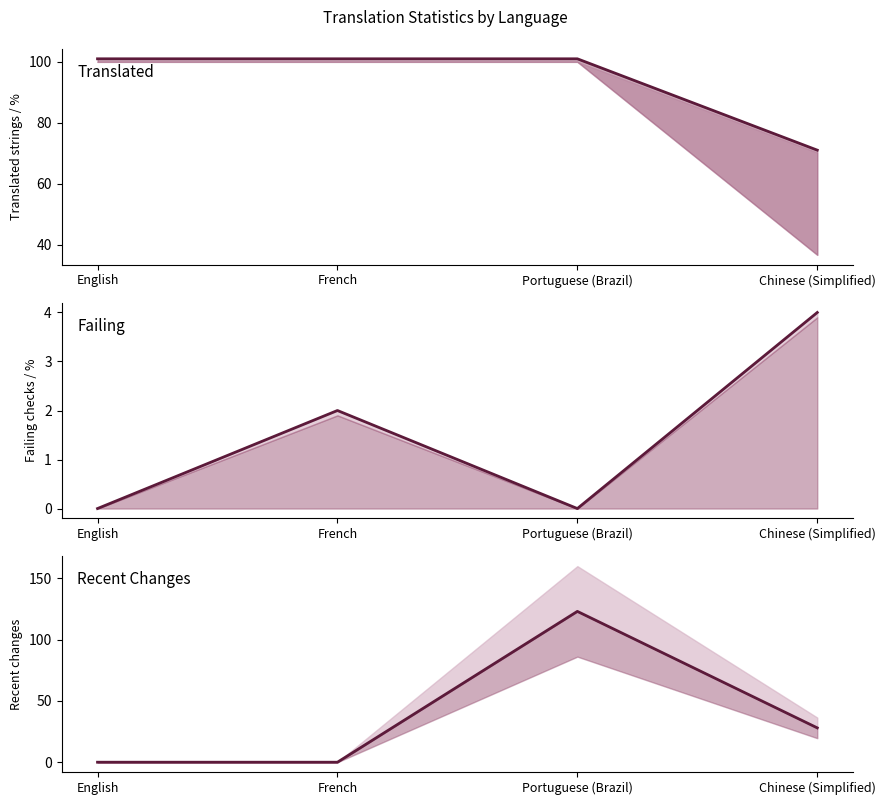

What is the difference between the maximum and minimum values in the recent_changes series?

123